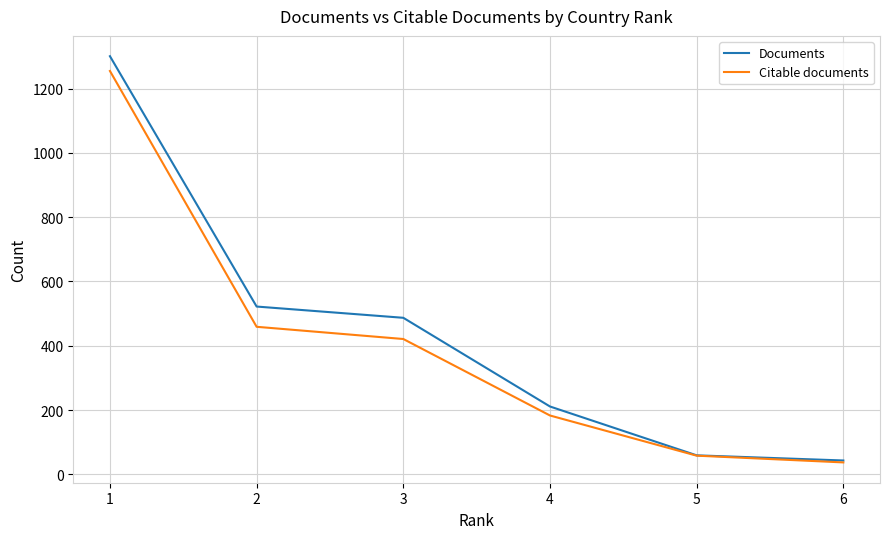

What is the average value of the Documents series?

437